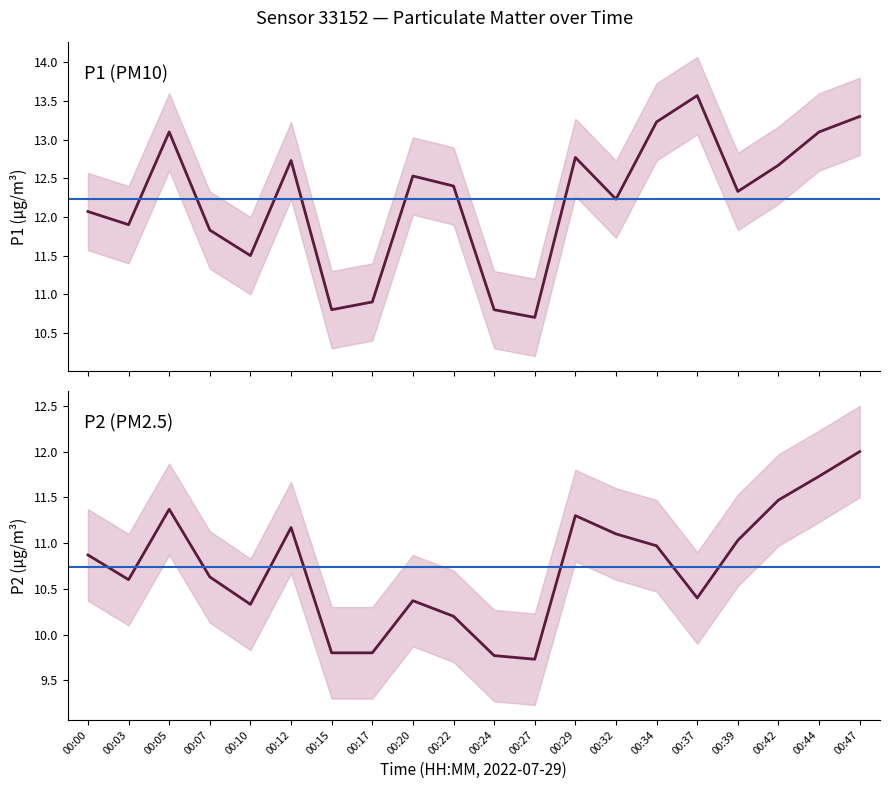

Reading left to right, transcribe all the data shown in this chart.

P1: 12.1	11.9	13.1	11.8	11.5	12.7	10.8	10.9	12.5	12.4	10.8	10.7	12.8	12.2	13.2	13.6	12.3	12.7	13.1	13.3
P2: 10.9	10.6	11.4	10.6	10.3	11.2	9.8	9.8	10.4	10.2	9.8	9.7	11.3	11.1	11.0	10.4	11.0	11.5	11.7	12.0